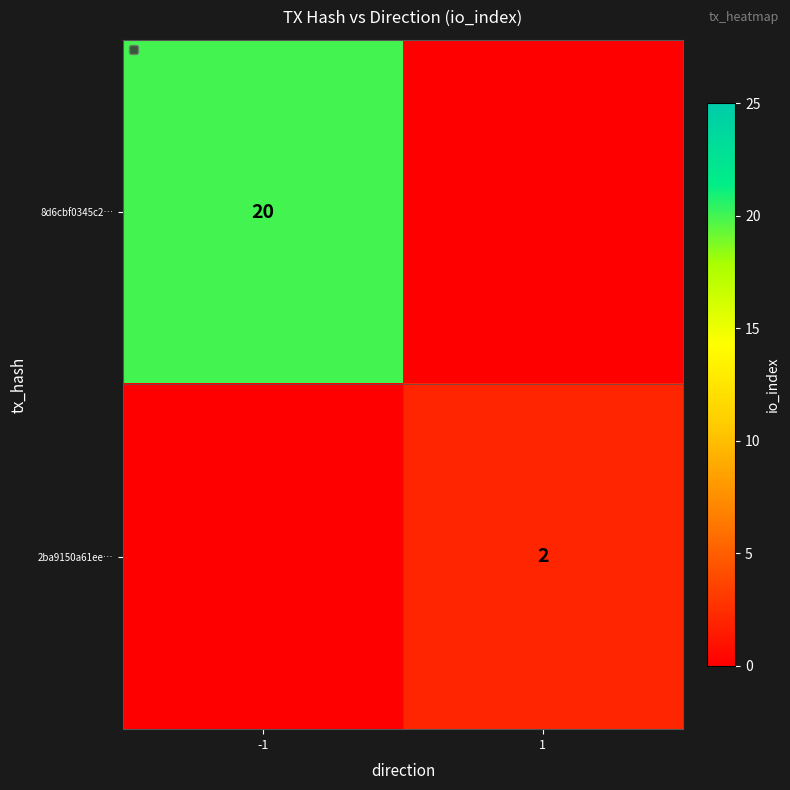

Is it true that 2ba9150a61ee… equals 3 at 1?

False